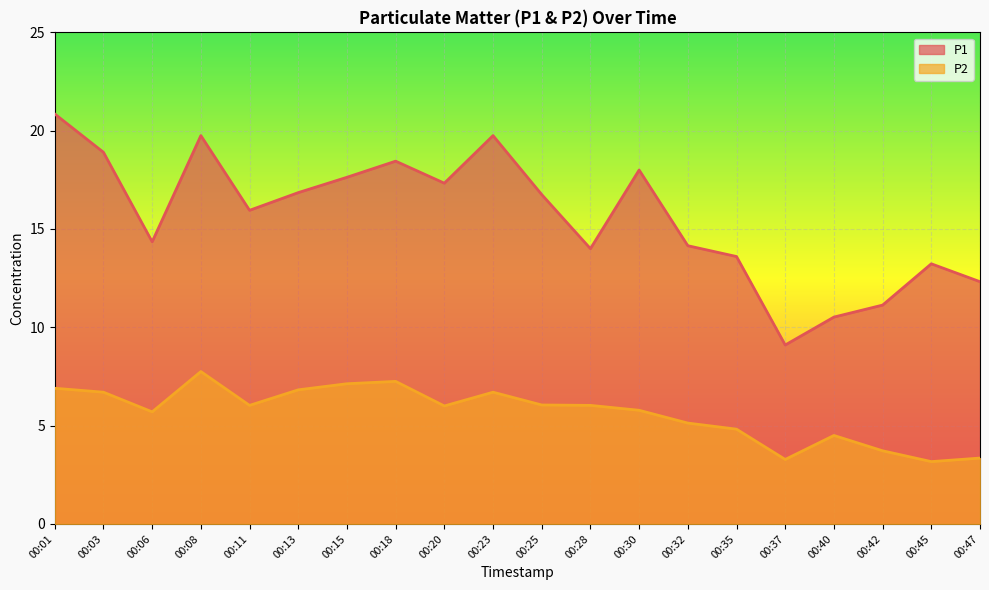

At which category does P1 reach its first local peak?

00:08